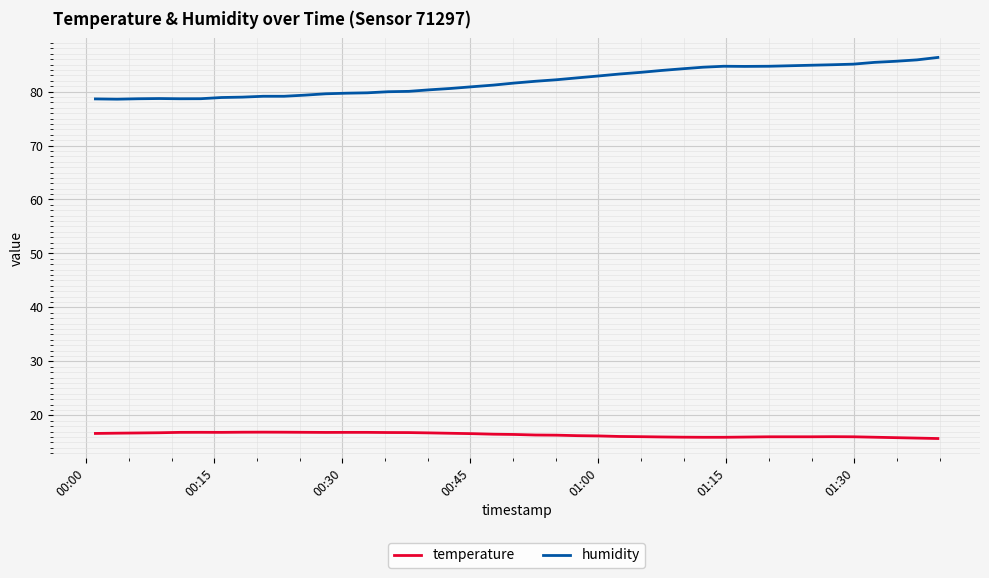

What is the maximum value for temperature?

16.9